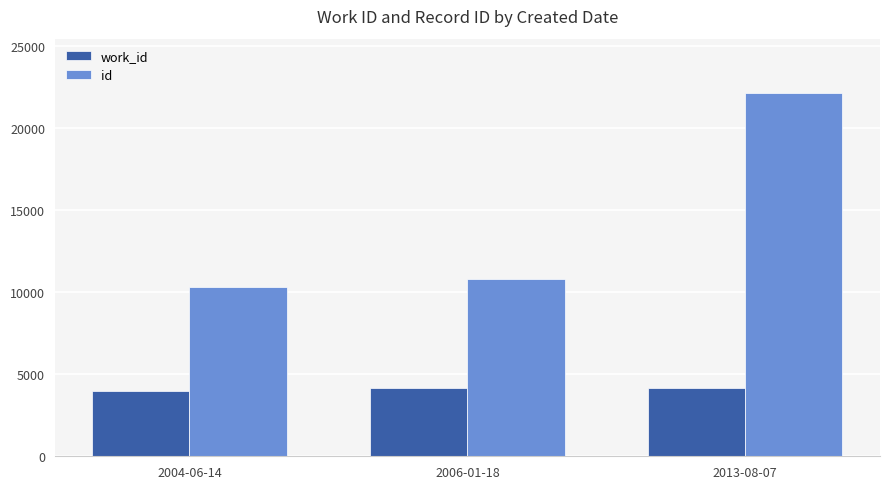

What is the total value across all series at 2006-01-18?

14990